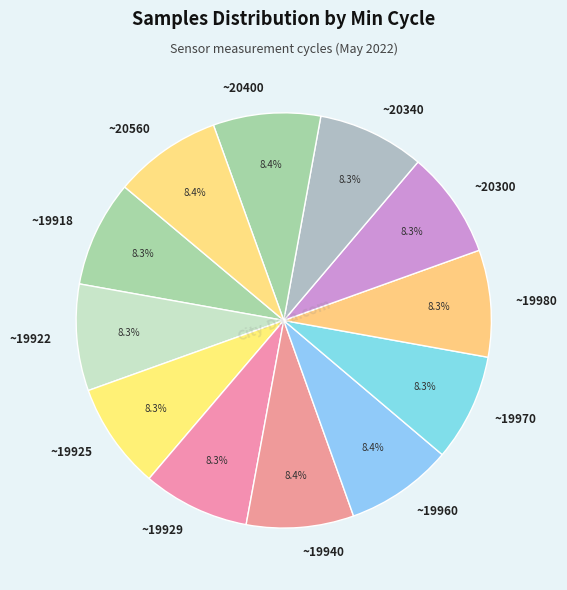

How much of the chart is everything except ~20340?

91.7%